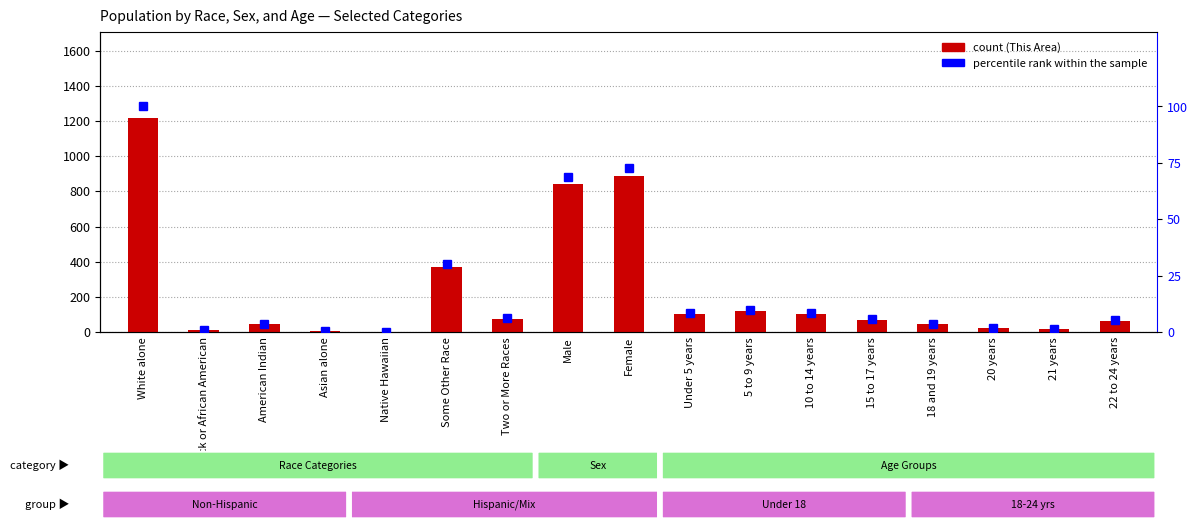

Reading left to right, extract all data points from this chart.

This Area count: 1219.0	12.0	45.0	5.0	2.0	368.0	76.0	840.0	887.0	104.0	121.0	104.0	68.0	45.0	20.0	17.0	63.0
percentile rank within the sample: 100.0	1.0	3.7	0.4	0.2	30.2	6.2	68.9	72.8	8.5	9.9	8.5	5.6	3.7	1.6	1.4	5.2